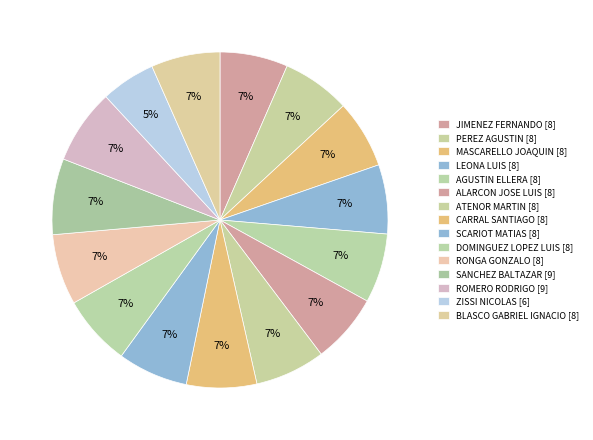

Which slice is the smallest?

ZISSI NICOLAS